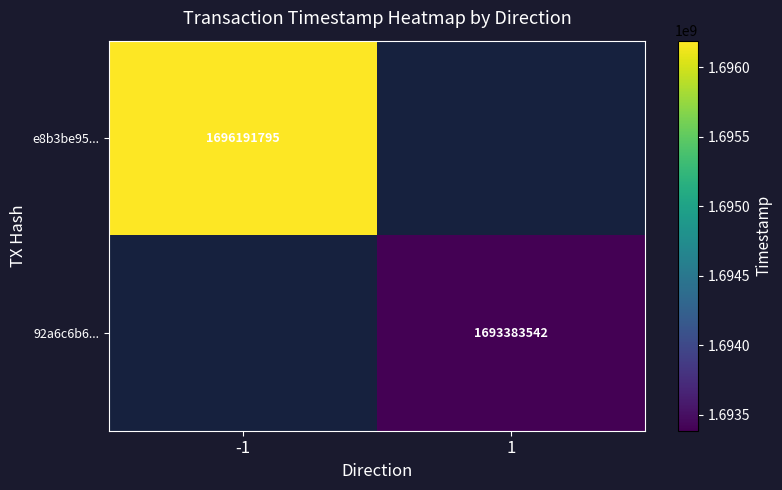

Which category has the lowest value across all series?

1